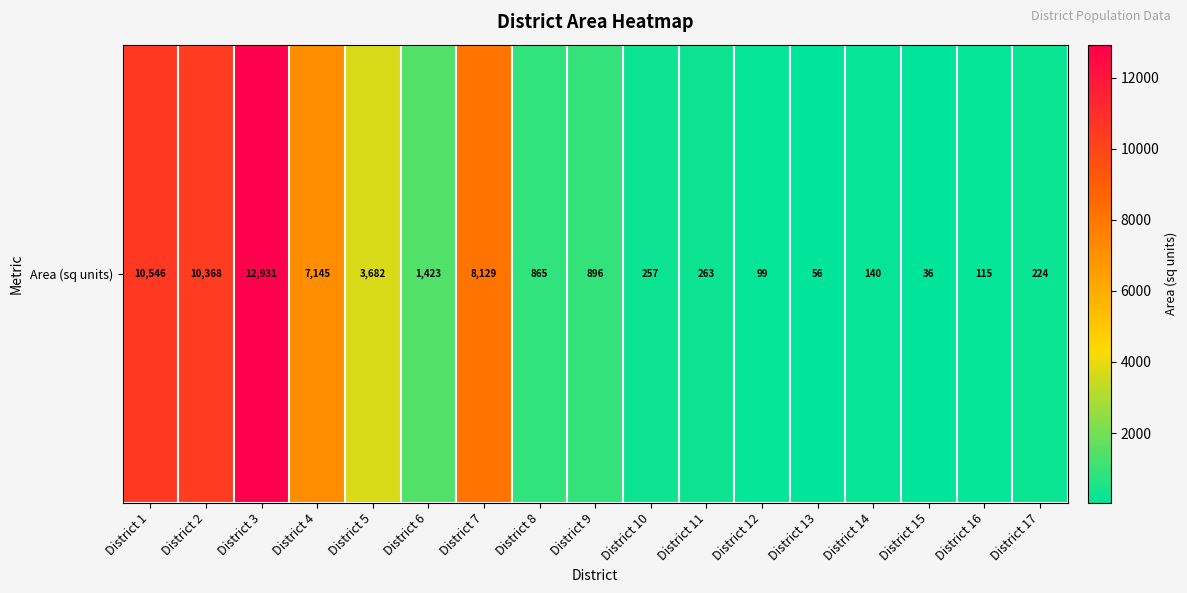

What is the difference between the values at District 6 and District 13?

1367.2